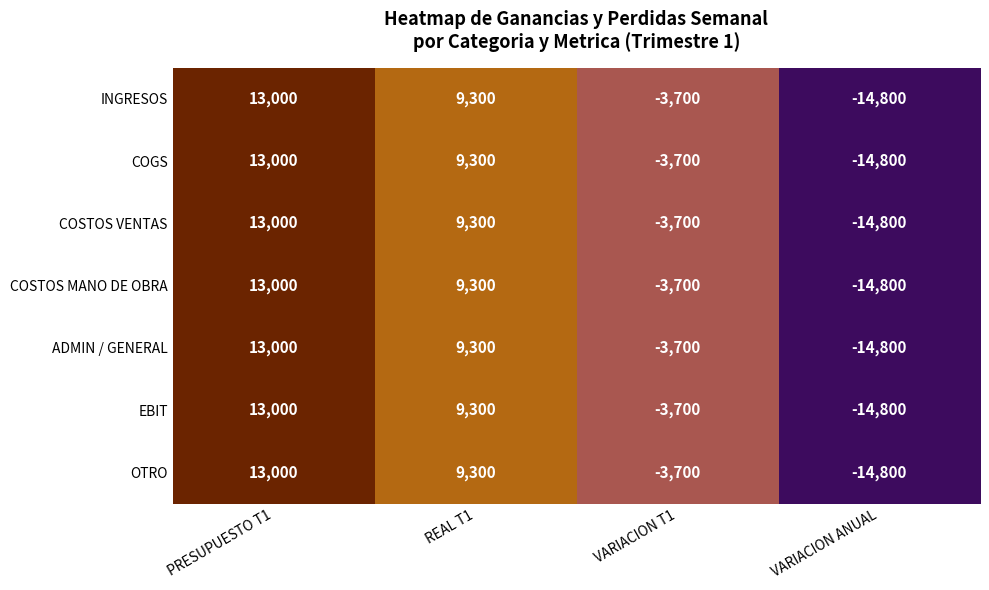

List the labels in order of INGRESOS value, smallest first.

VARIACION ANUAL, VARIACION T1, REAL T1, PRESUPUESTO T1